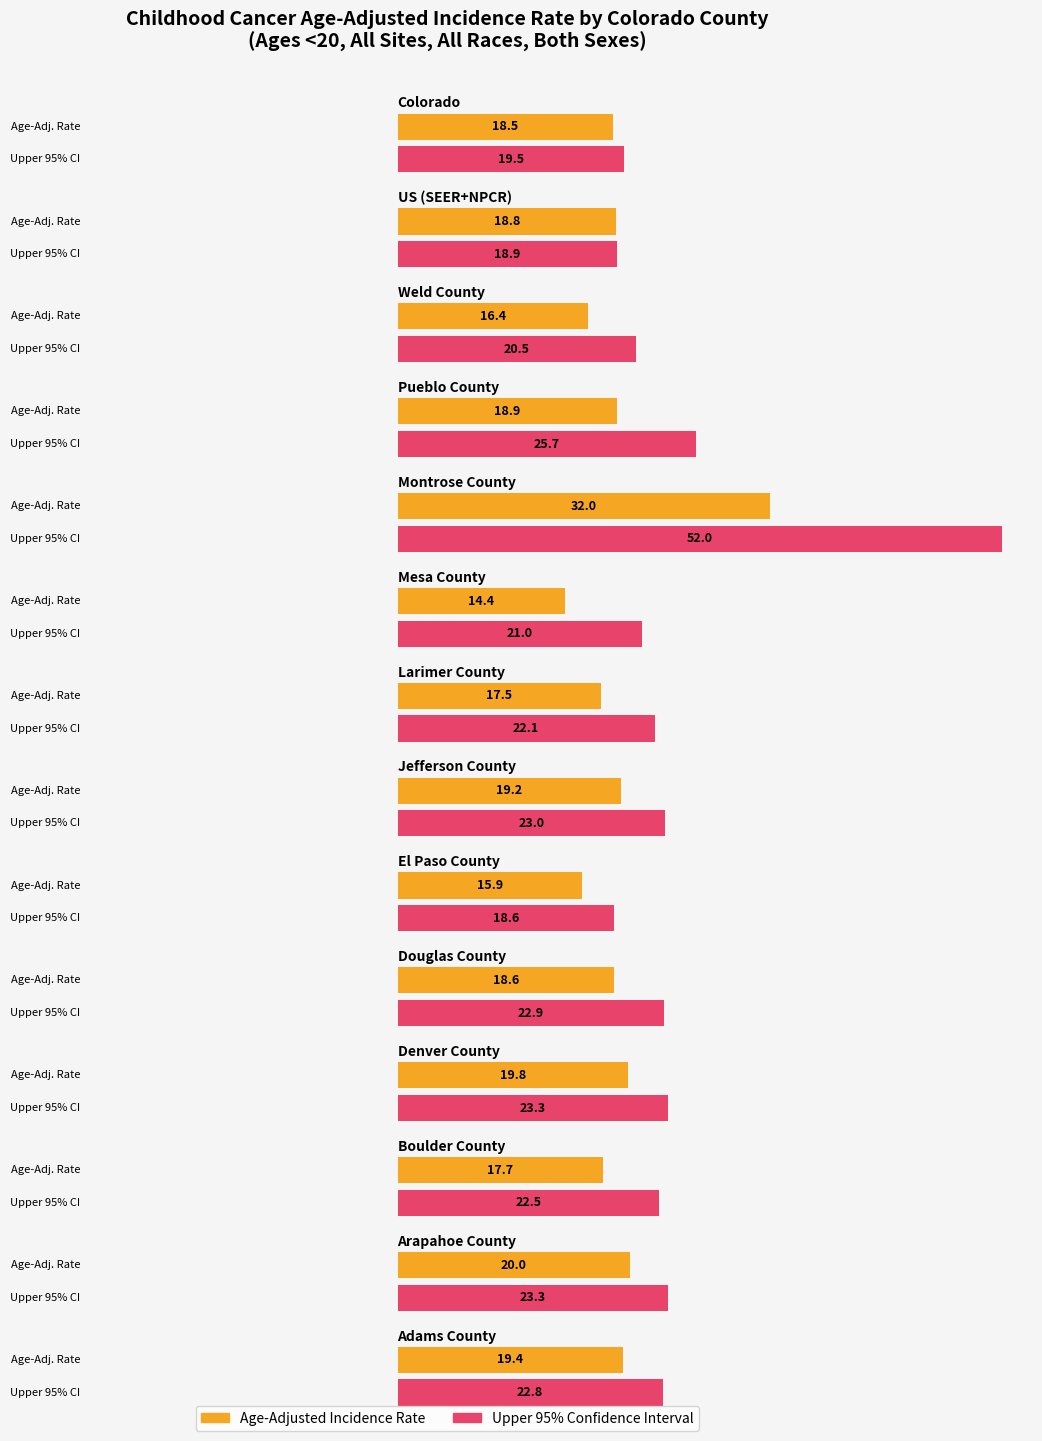

What is the smallest value displayed?

14.4